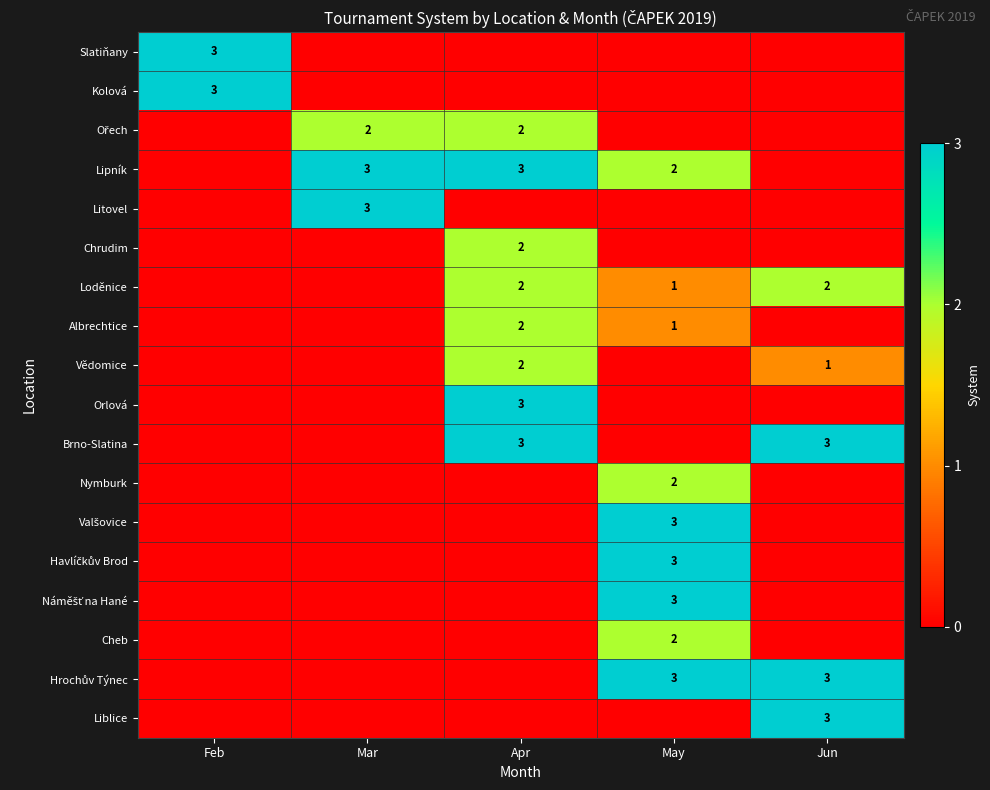

Is it true that Brno-Slatina equals 3 at Apr?

True